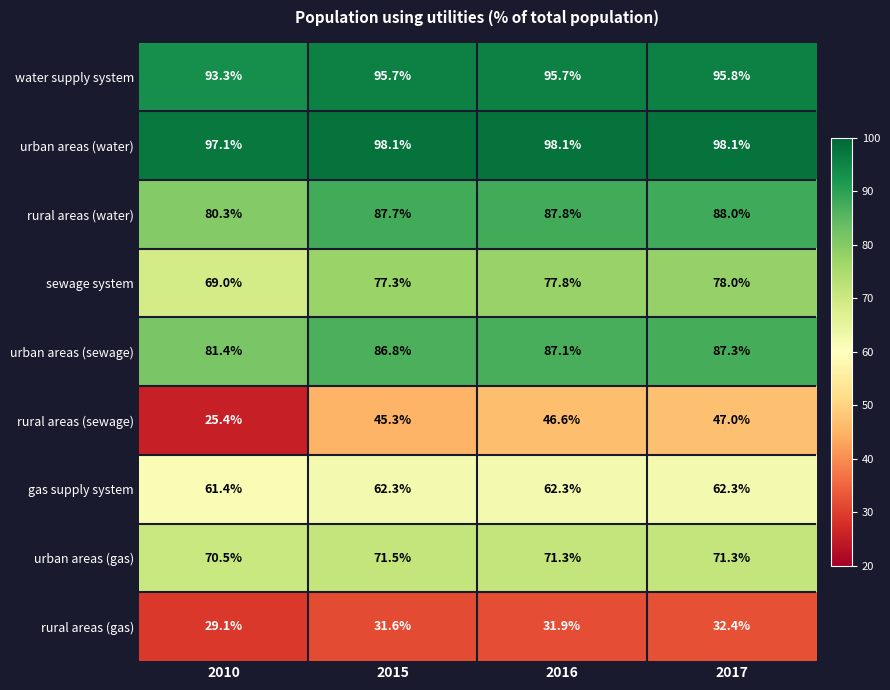

Where is rural areas (sewage) nearest to the value 36?

2015